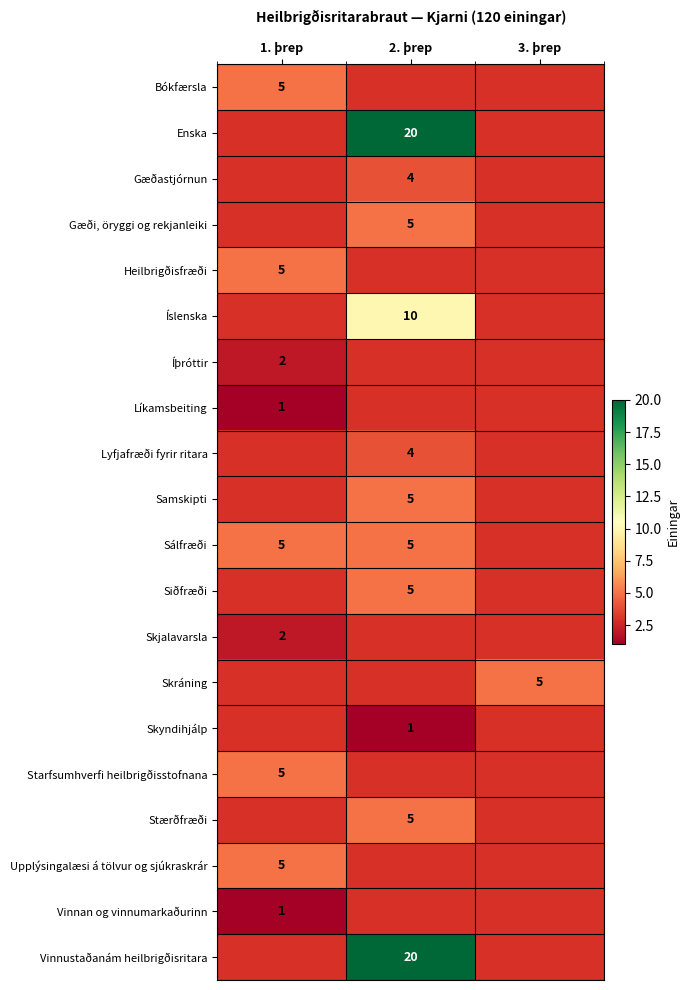

Is it true that Upplýsingalæsi á tölvur og sjúkraskrár equals 5 at 1. þrep?

True